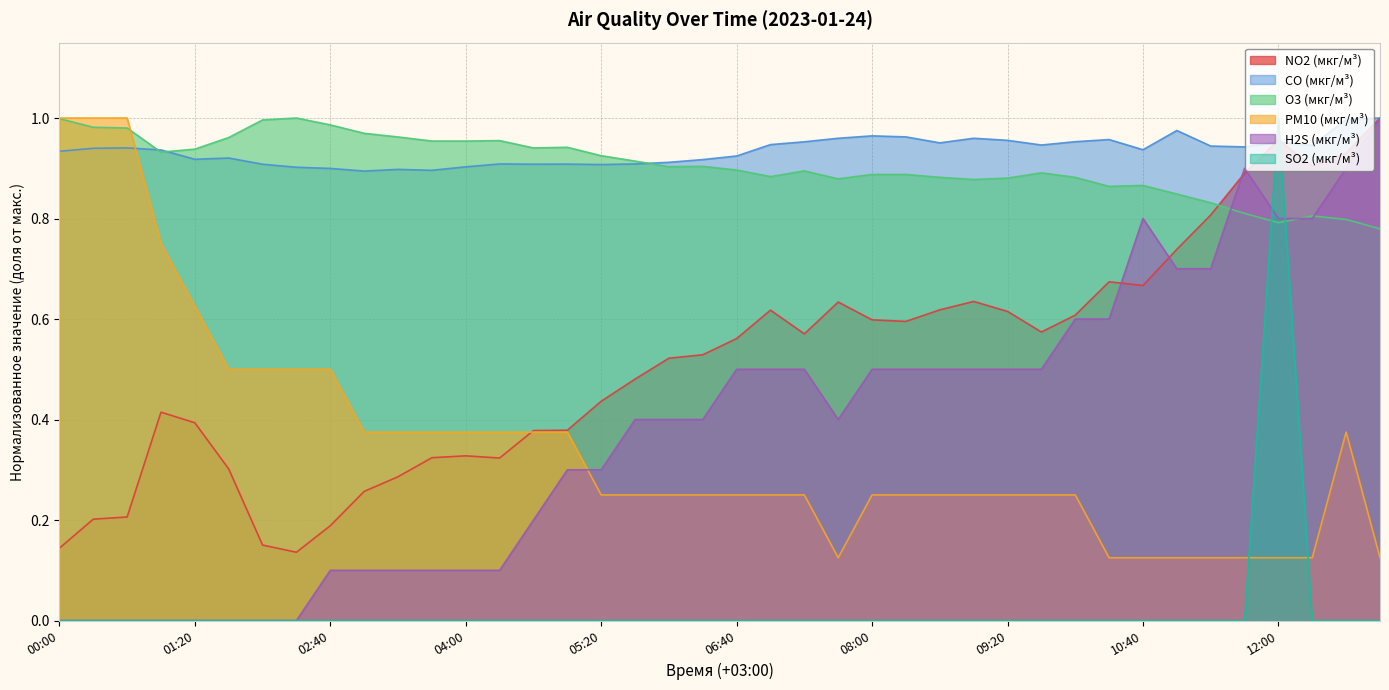

Count the number of categories in the chart.

40